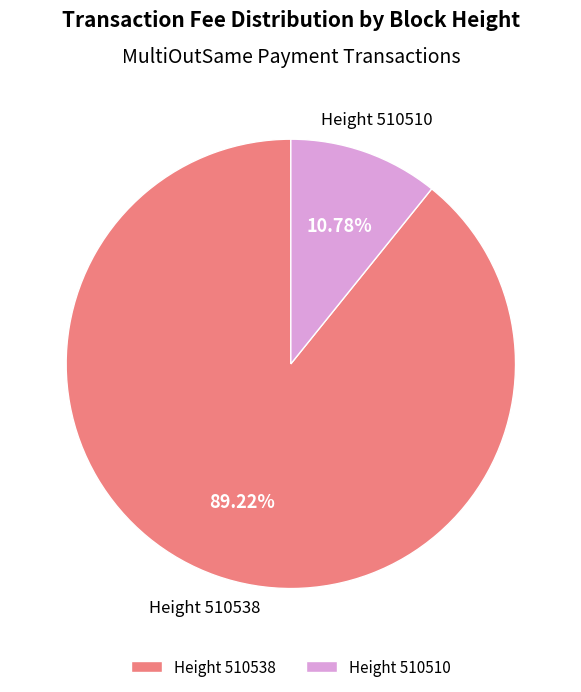

Which has a higher value, Height 510510 or Height 510538?

Height 510538